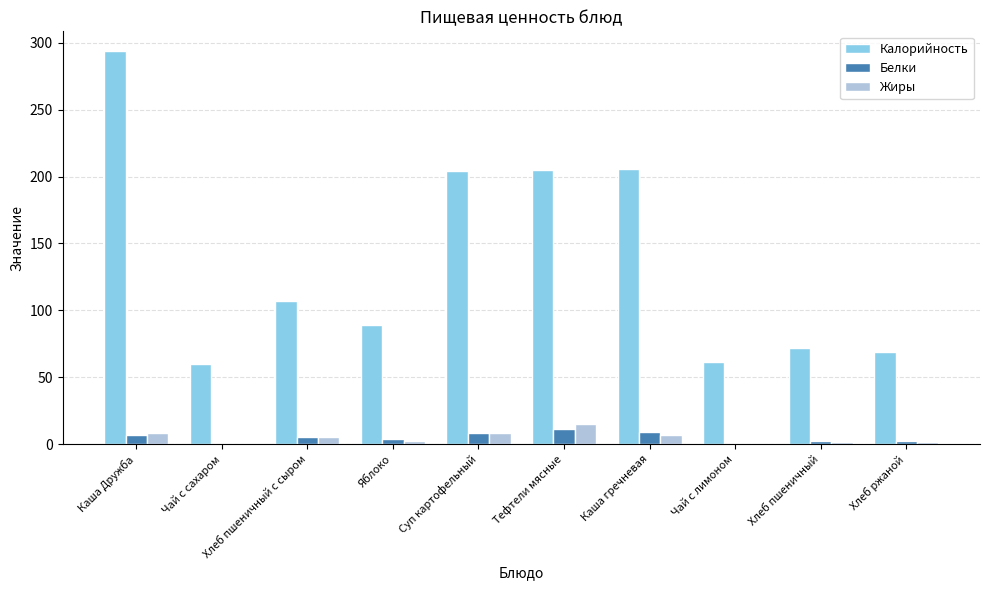

Which category has the highest value in the Жиры series?

Тефтели мясные